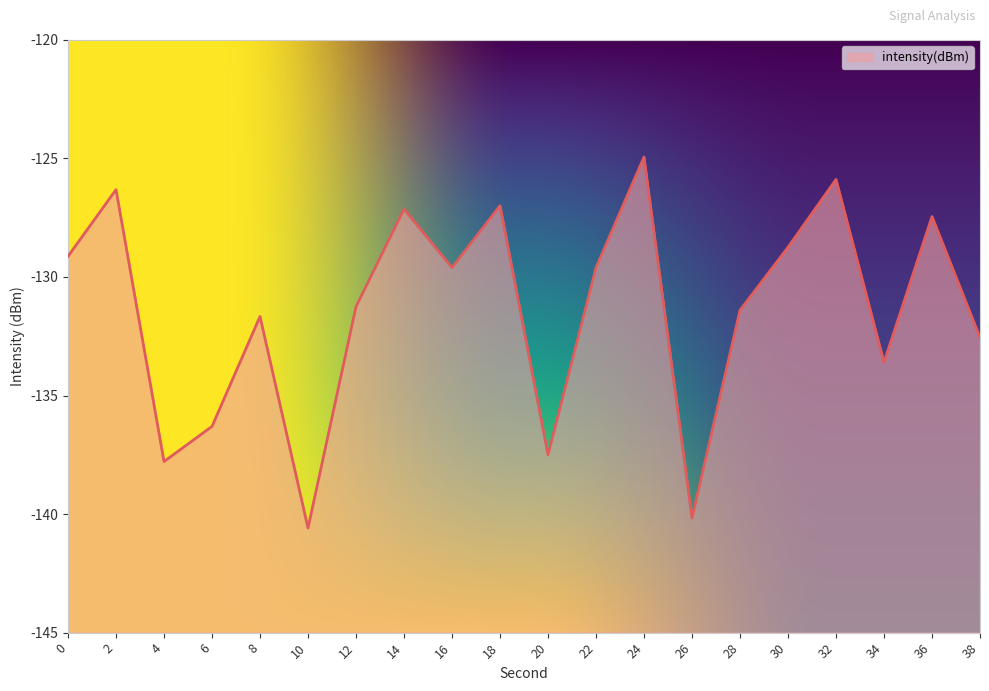

How many points are higher than both their immediate neighbors (excluding endpoints)?

7